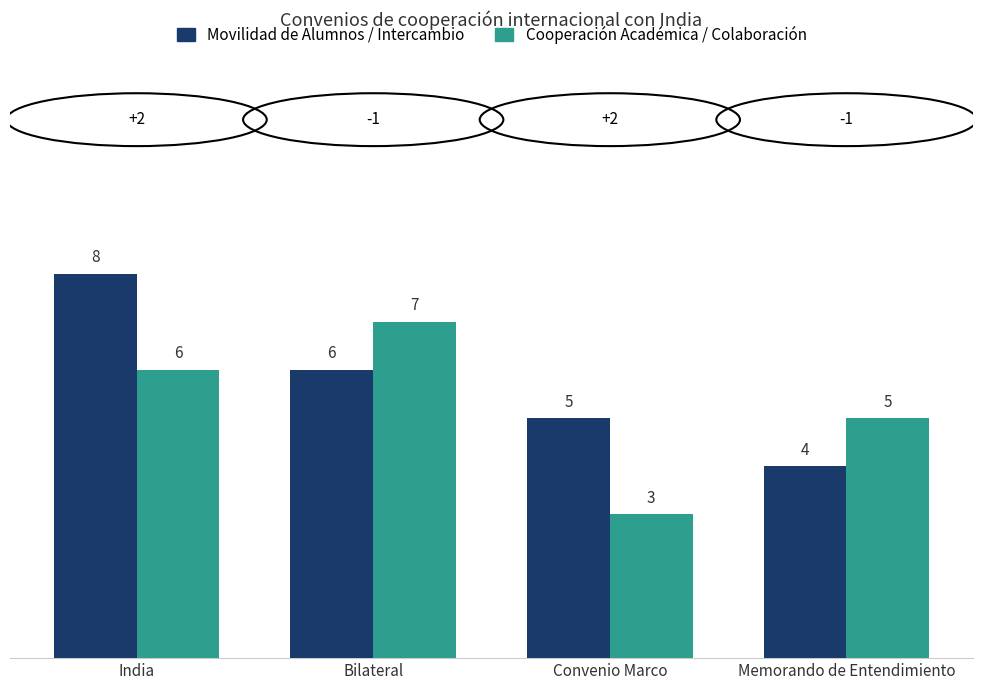

Which series has the largest total across all categories?

Movilidad de Alumnos / Intercambio